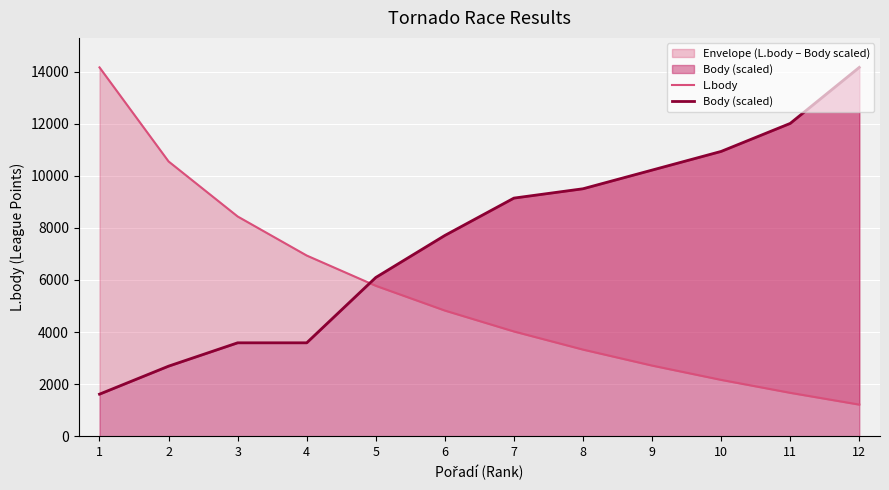

Between 3 and 7, which is larger?

3